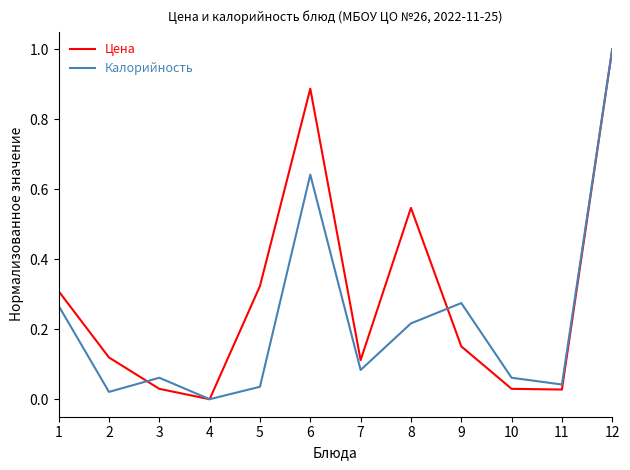

Rank the series at 3 from lowest to highest value.

Цена, Калорийность